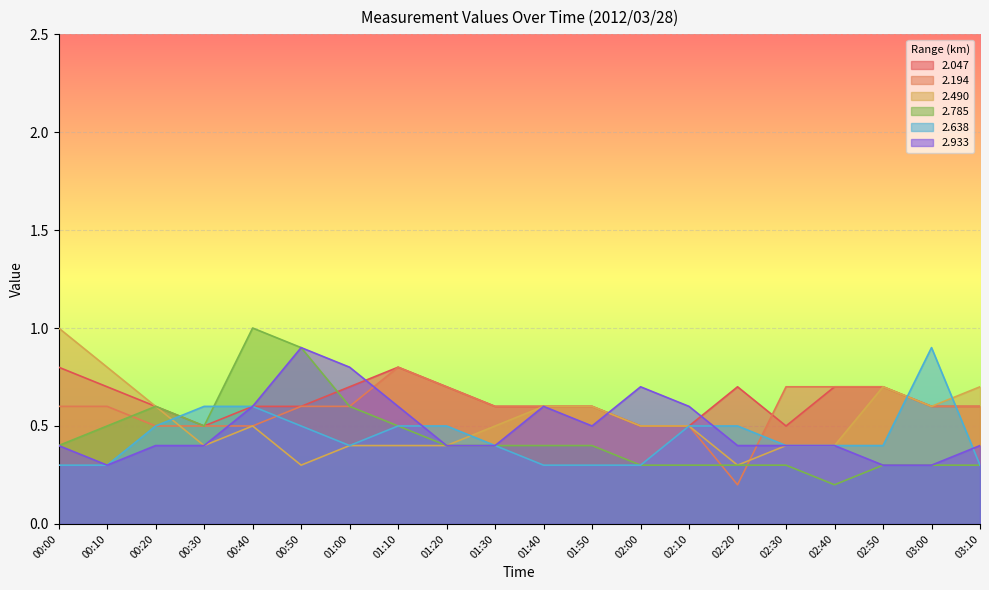

What are all the series names shown in the legend?

2.047, 2.194, 2.490, 2.785, 2.638, 2.933